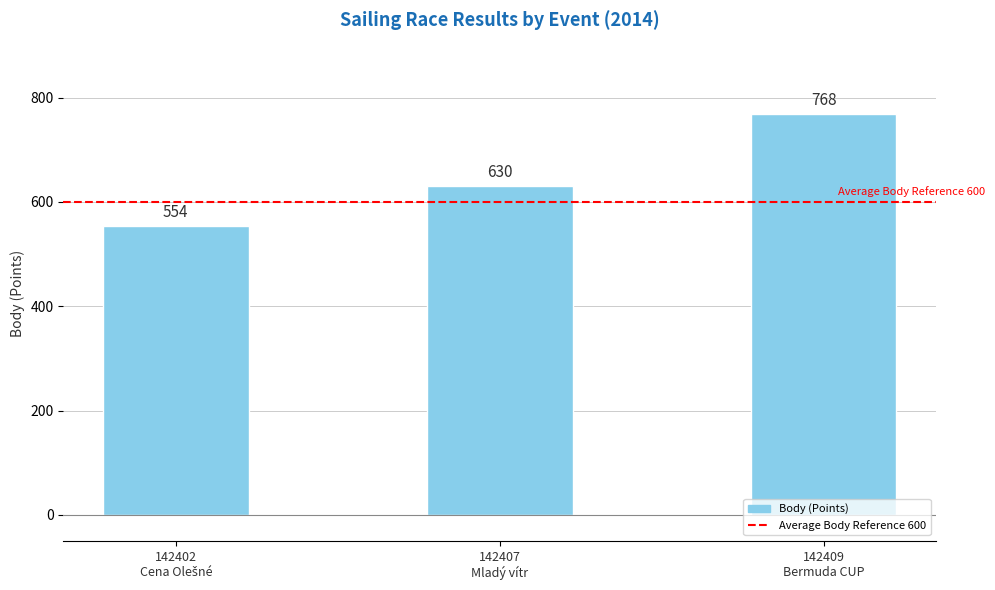

Are the bars horizontal?

No